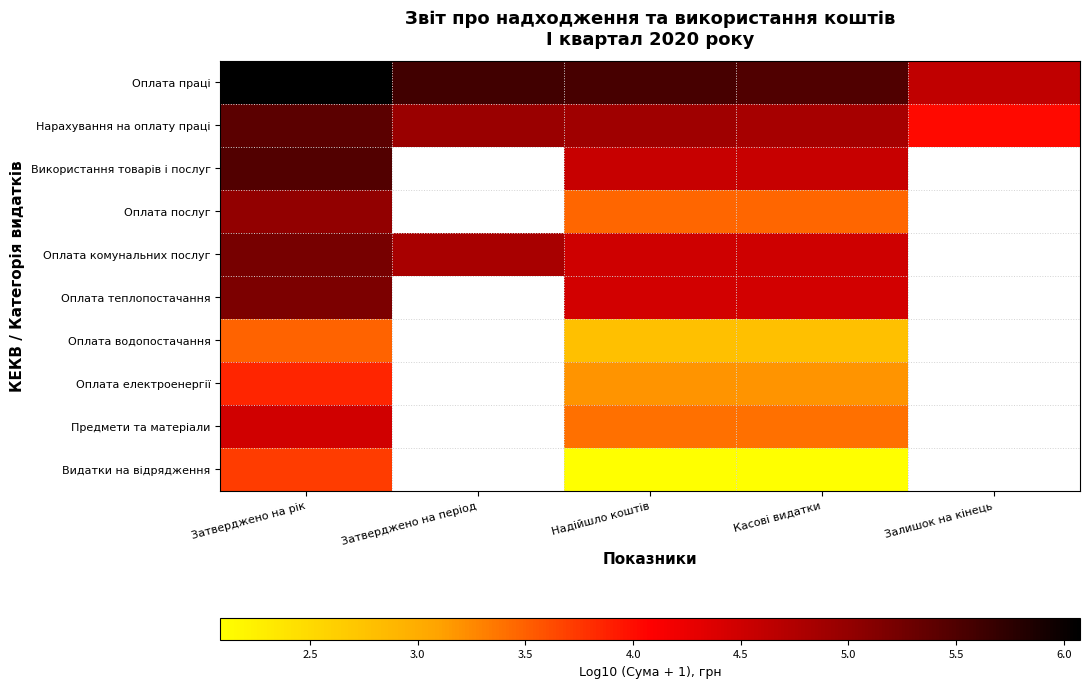

How many positive values does the Оплата комунальних послуг series have?

4